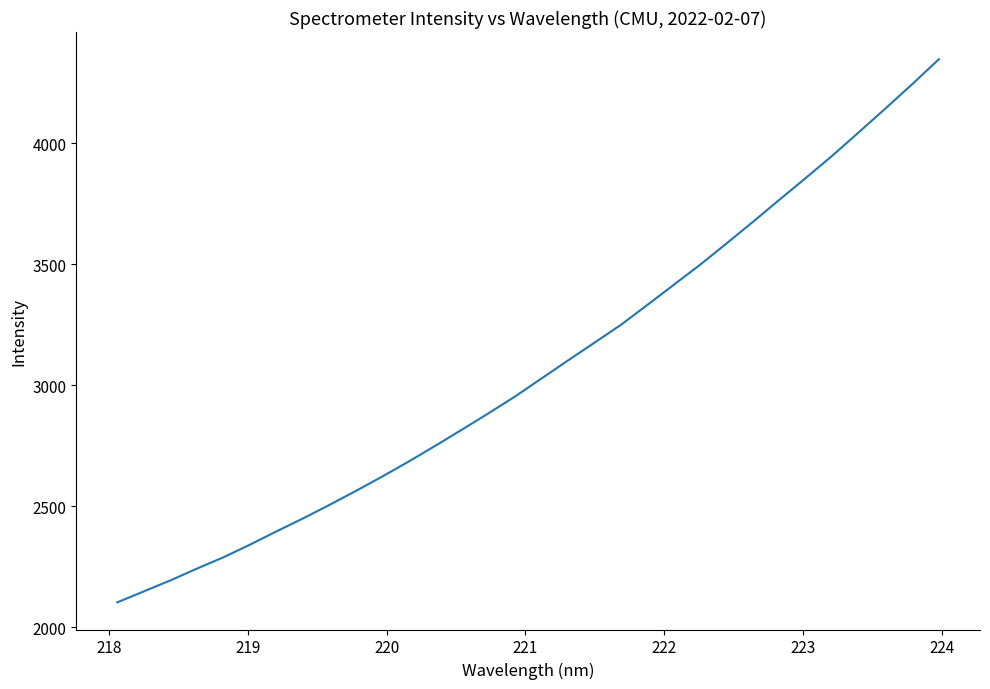

What is the difference between the maximum and minimum values?

2245.4